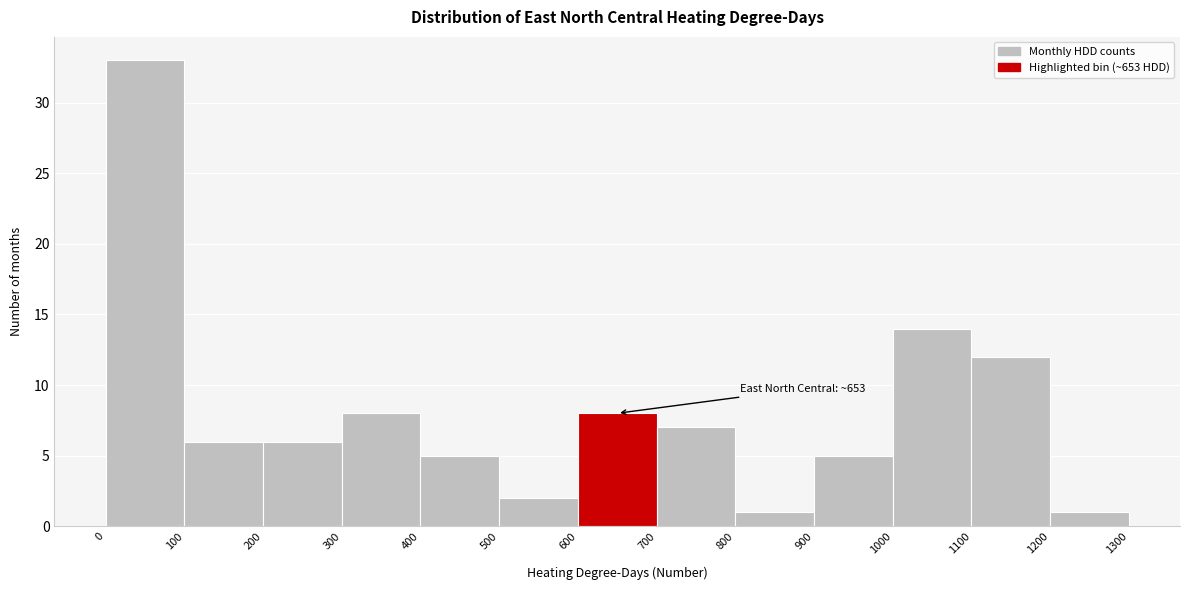

Which range on the x-axis has the tallest bar?

0 to 100